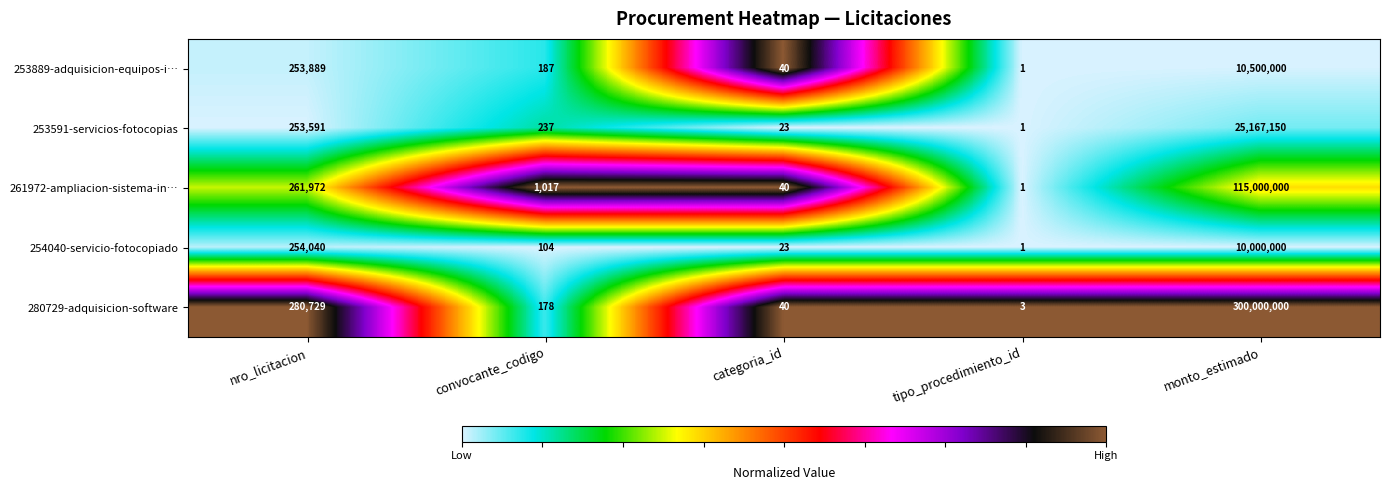

The value of 253889-adquisicion-equipos-i… at tipo_procedimiento_id is 1. True or false?

True